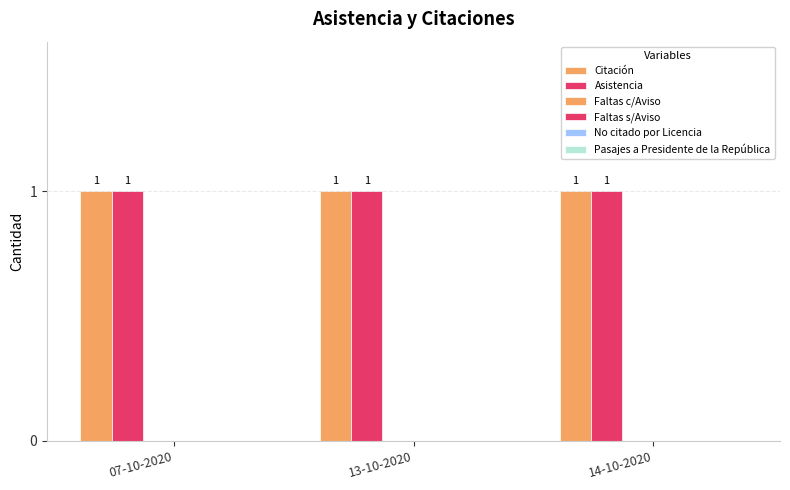

At which category is the sum across all series the highest?

07-10-2020